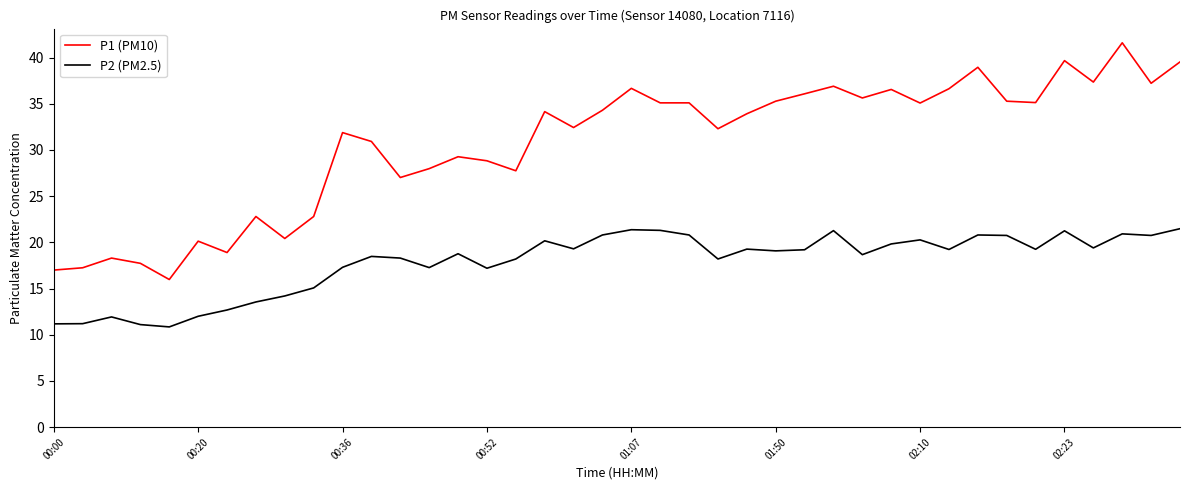

True or false: P2 (PM2.5) and P1 (PM10) intersect in this chart.

False